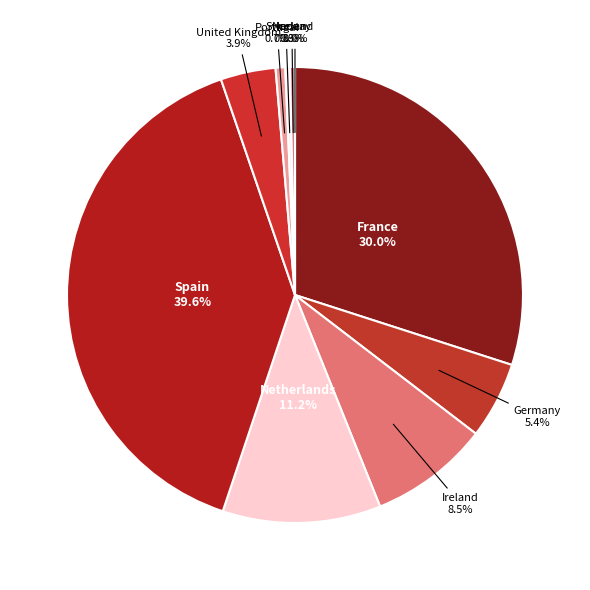

Which slice is the largest?

Spain